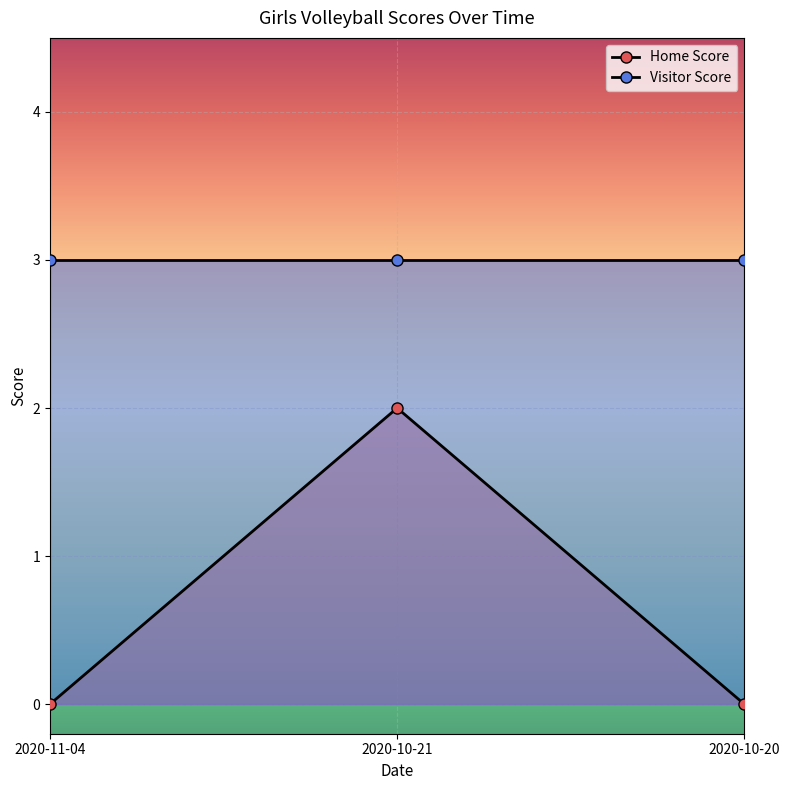

Is this an area chart (filled region under the line)?

No